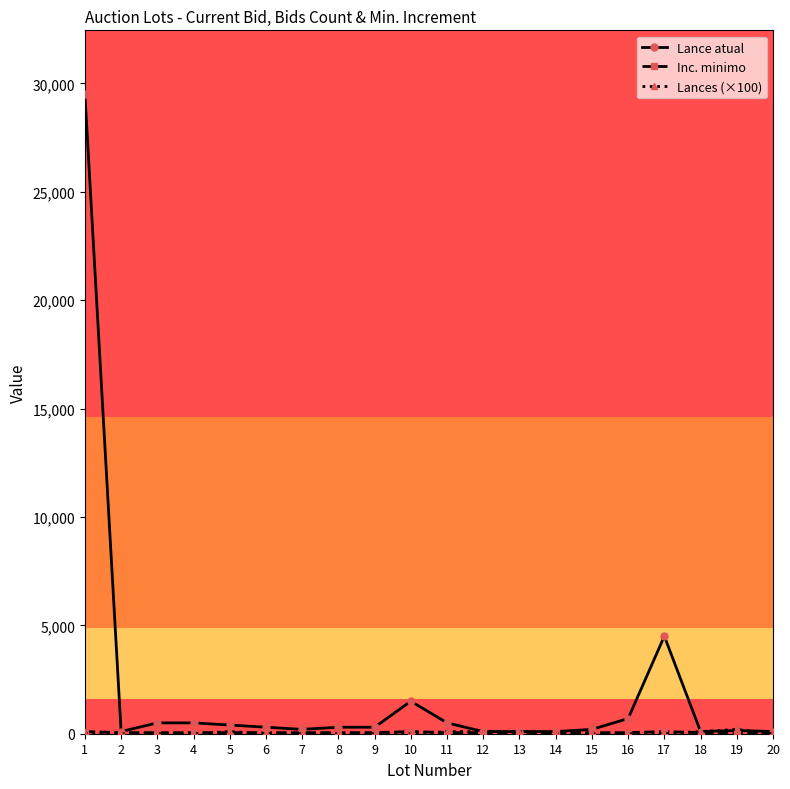

What is the maximum value shown in the chart?

29500